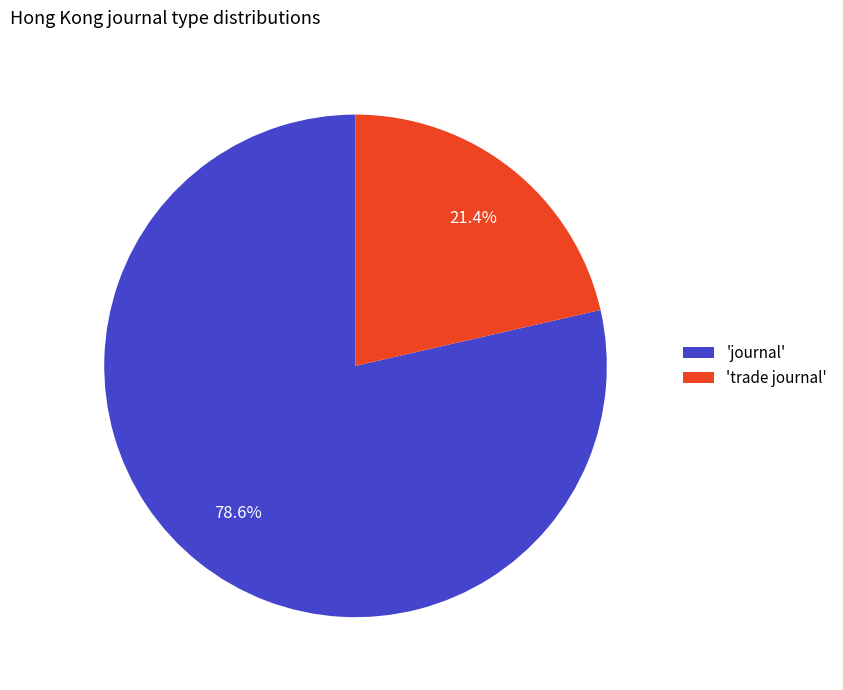

Approximately how many times larger is the value at 'journal' compared to 'trade journal'?

3.7